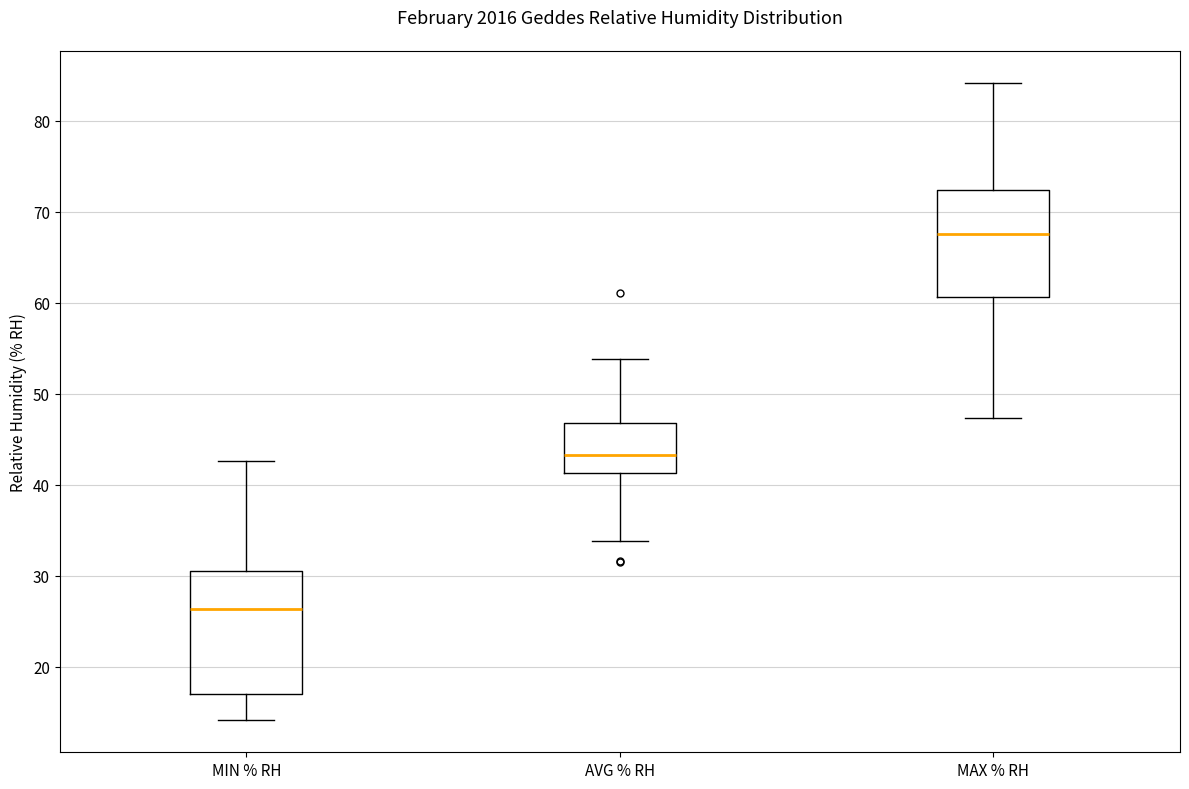

Which box has the highest median line?

MAX % RH